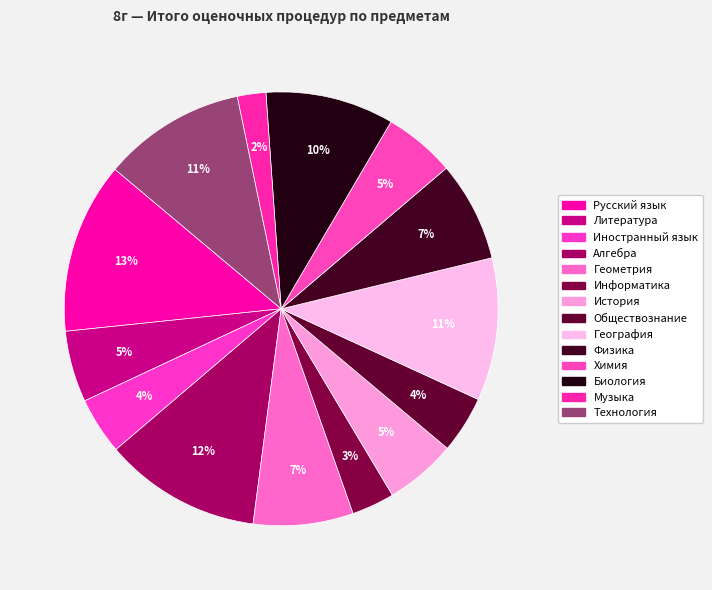

How many segments does this pie chart have?

14